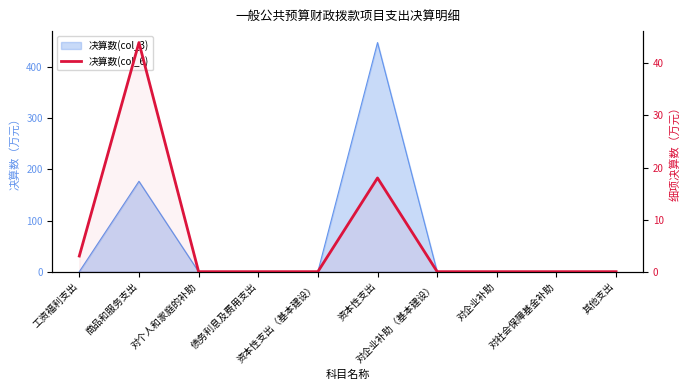

What is the difference between the values at 工资福利支出 and 对个人和家庭的补助?

3.0